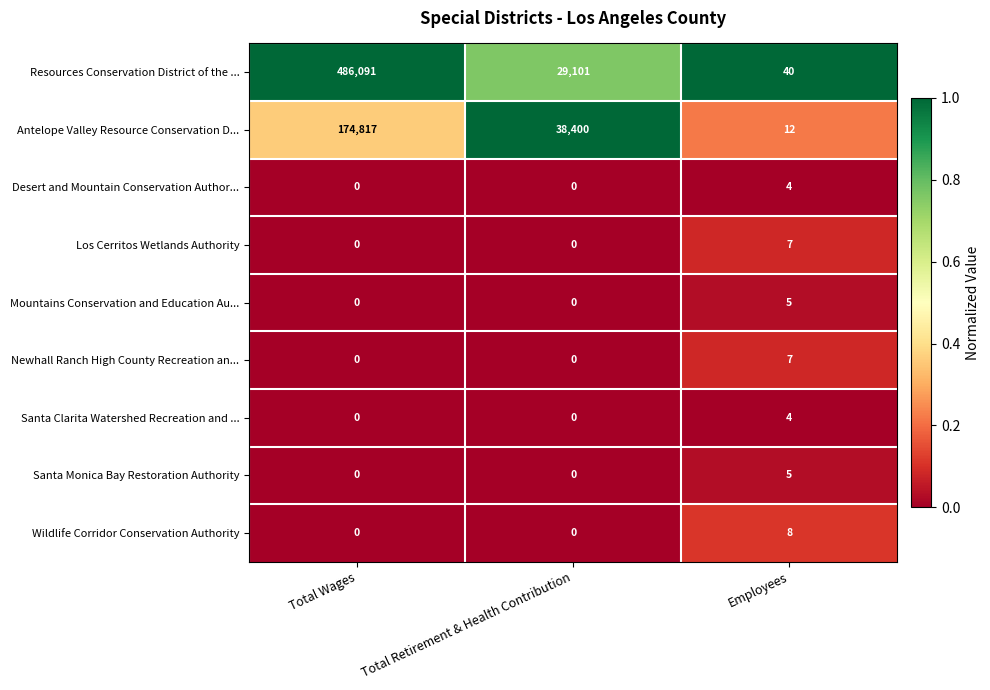

Reading left to right, transcribe all the data shown in this chart.

Resources Conservation District of the ...: 486091	29101	40
Antelope Valley Resource Conservation D...: 174817	38400	12
Desert and Mountain Conservation Author...: 0	0	4
Los Cerritos Wetlands Authority: 0	0	7
Mountains Conservation and Education Au...: 0	0	5
Newhall Ranch High County Recreation an...: 0	0	7
Santa Clarita Watershed Recreation and ...: 0	0	4
Santa Monica Bay Restoration Authority: 0	0	5
Wildlife Corridor Conservation Authority: 0	0	8